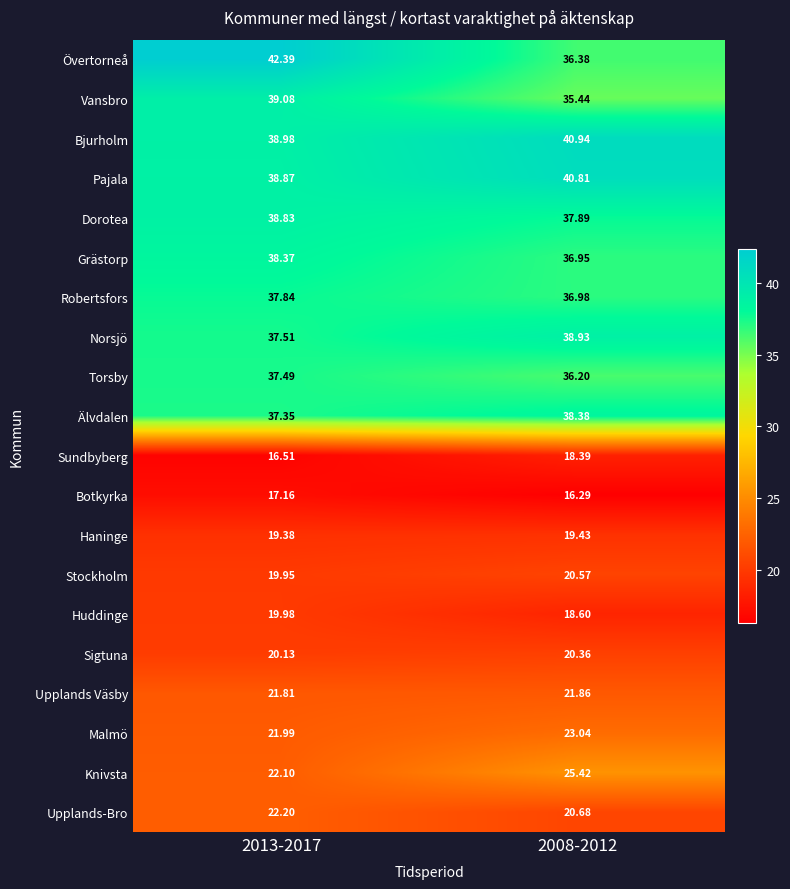

Count the number of categories in the chart.

2